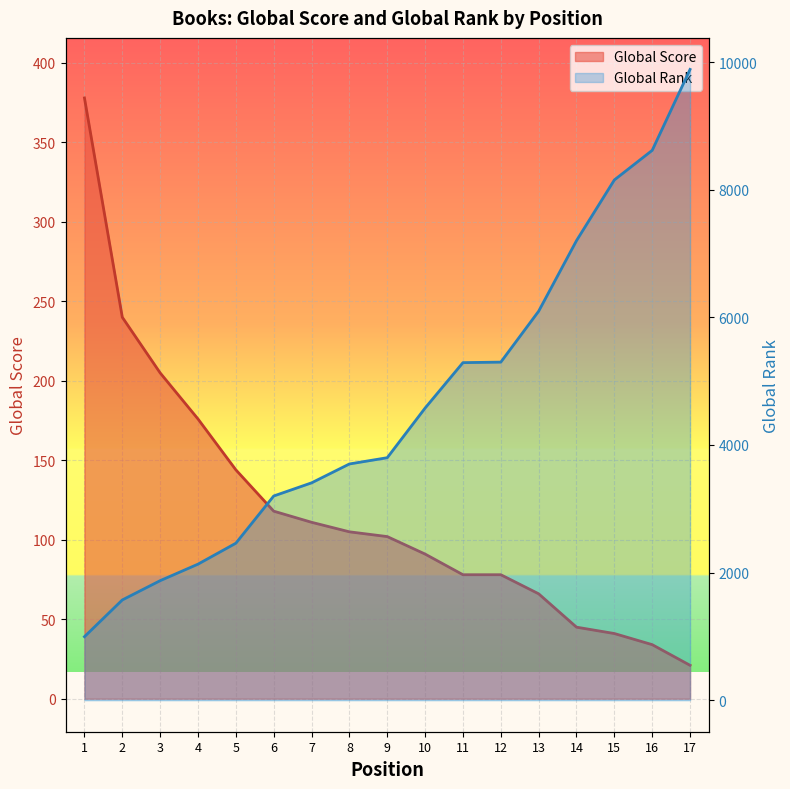

What is the difference between the maximum and minimum values in the Global Score series?

357